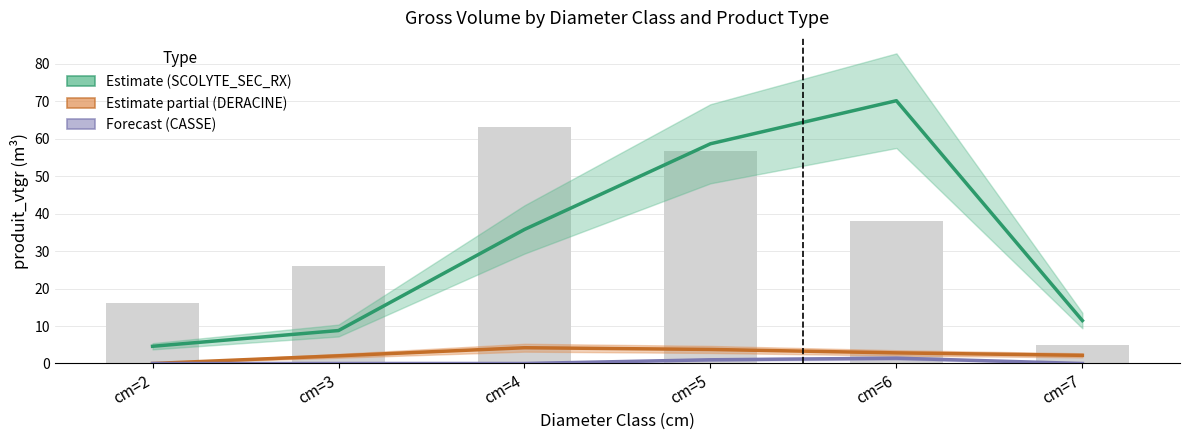

The Estimate (SCOLYTE_SEC_RX) series shows 4.6 at cm=2. True or false?

True